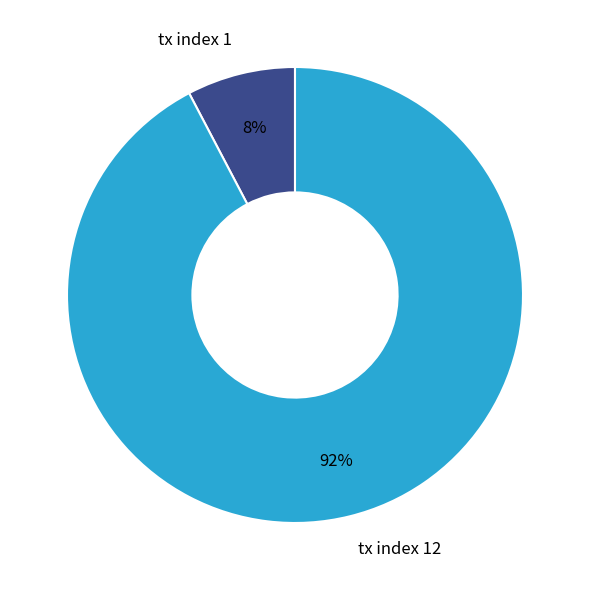

Is the sum of tx index 12 and tx index 1 greater than half?

Yes